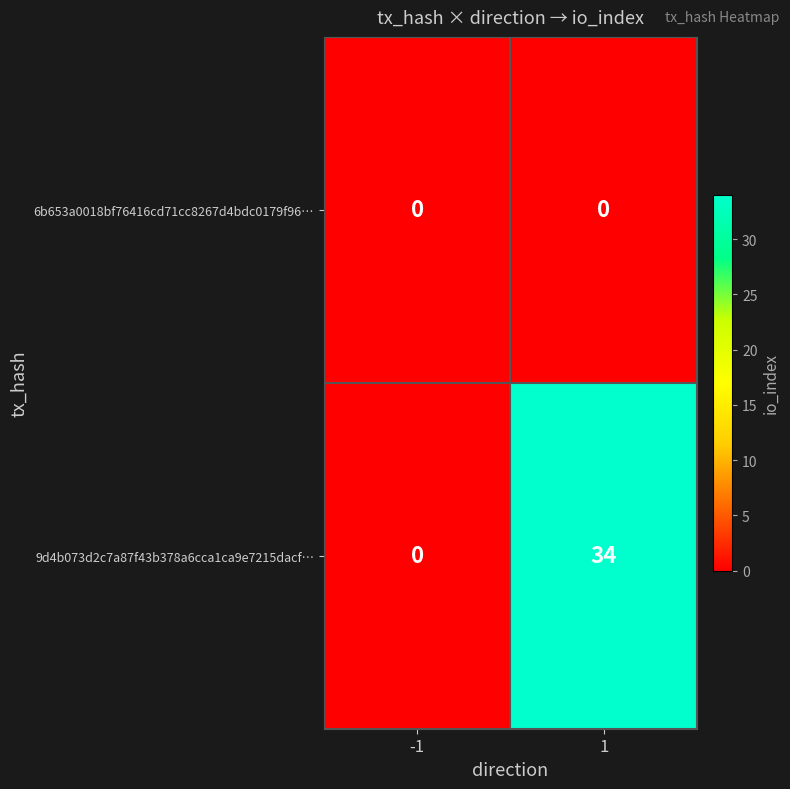

Which series has the largest total across all categories?

9d4b073d2c7a87f43b378a6cca1ca9e7215dacf…